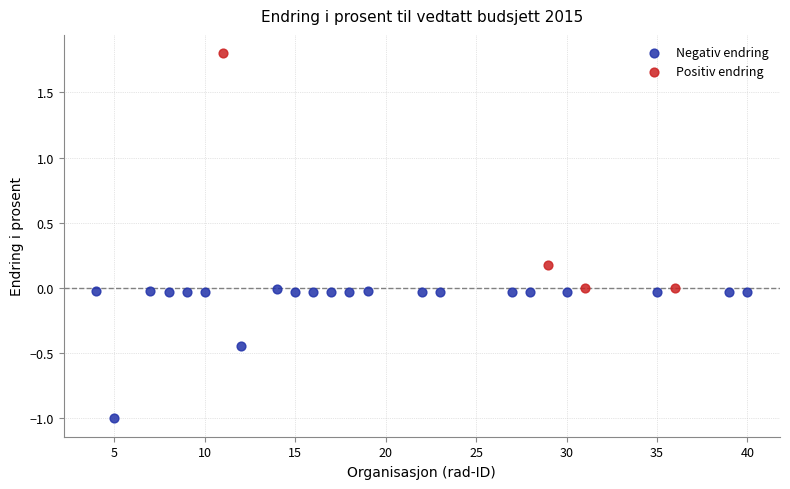

Which series has the largest Y range (max minus min)?

Positiv endring